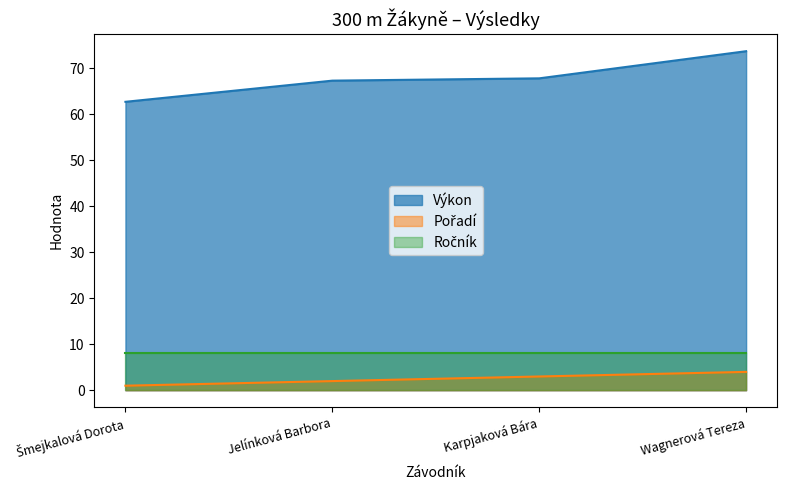

True or false: Pořadí and Výkon intersect in this chart.

False